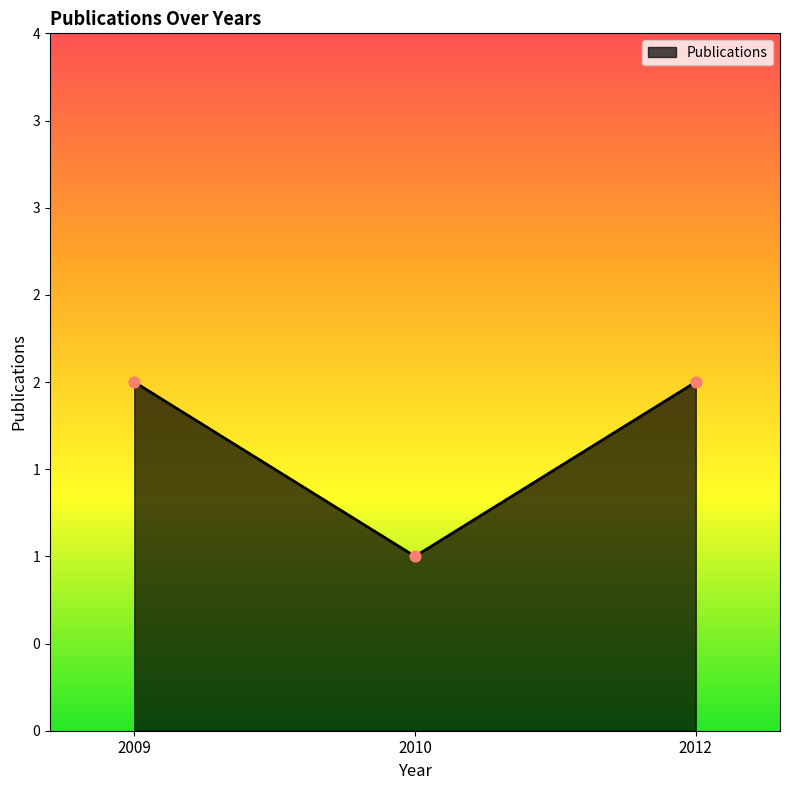

What is the ratio of the value at 2010 to the value at 2009?

0.5